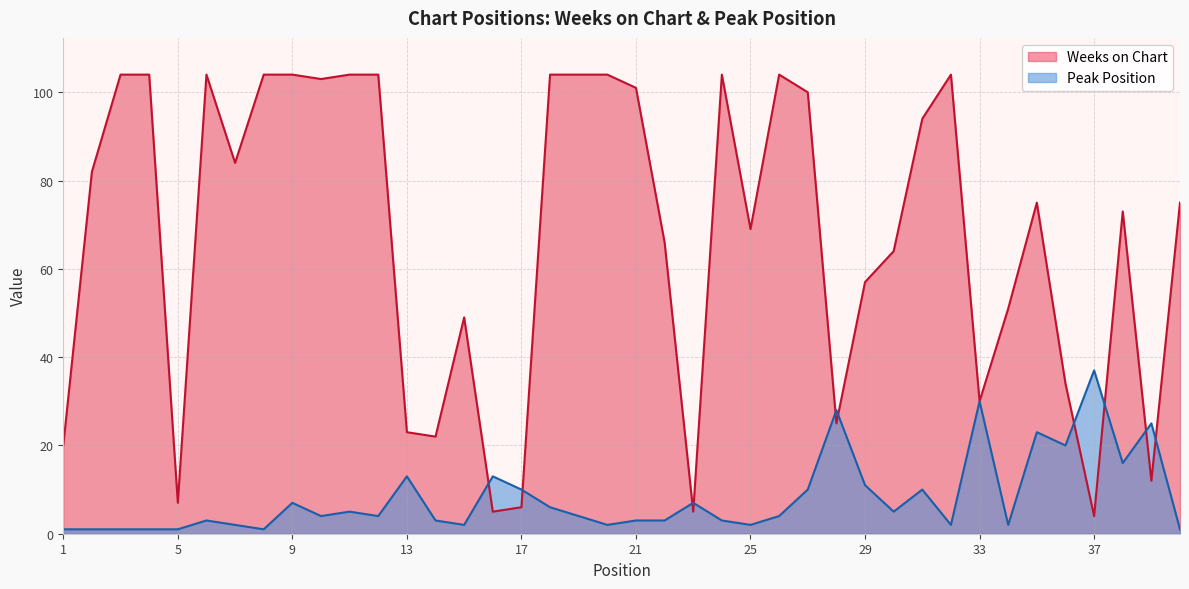

Where is Peak Position nearest to the value 19?

36